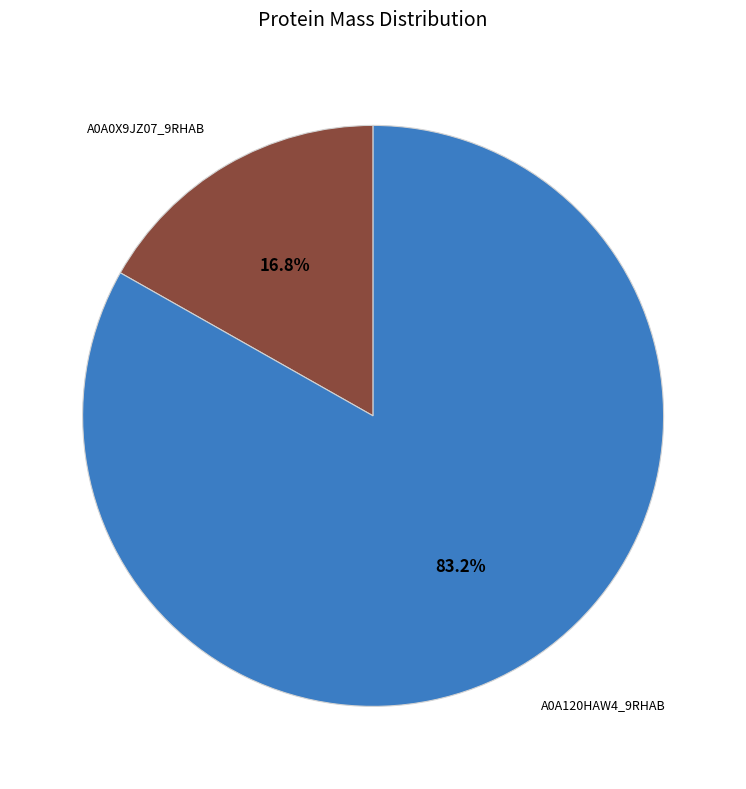

Is there any slice that represents more than half of the pie?

Yes